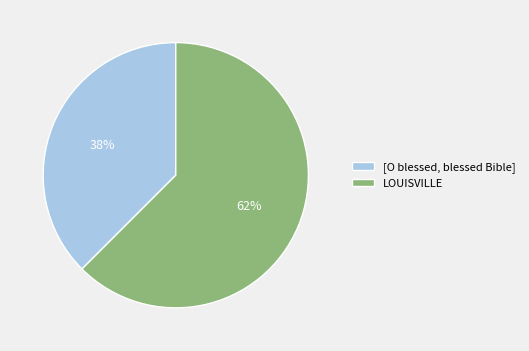

Which has a higher value, [O blessed, blessed Bible] or LOUISVILLE?

LOUISVILLE